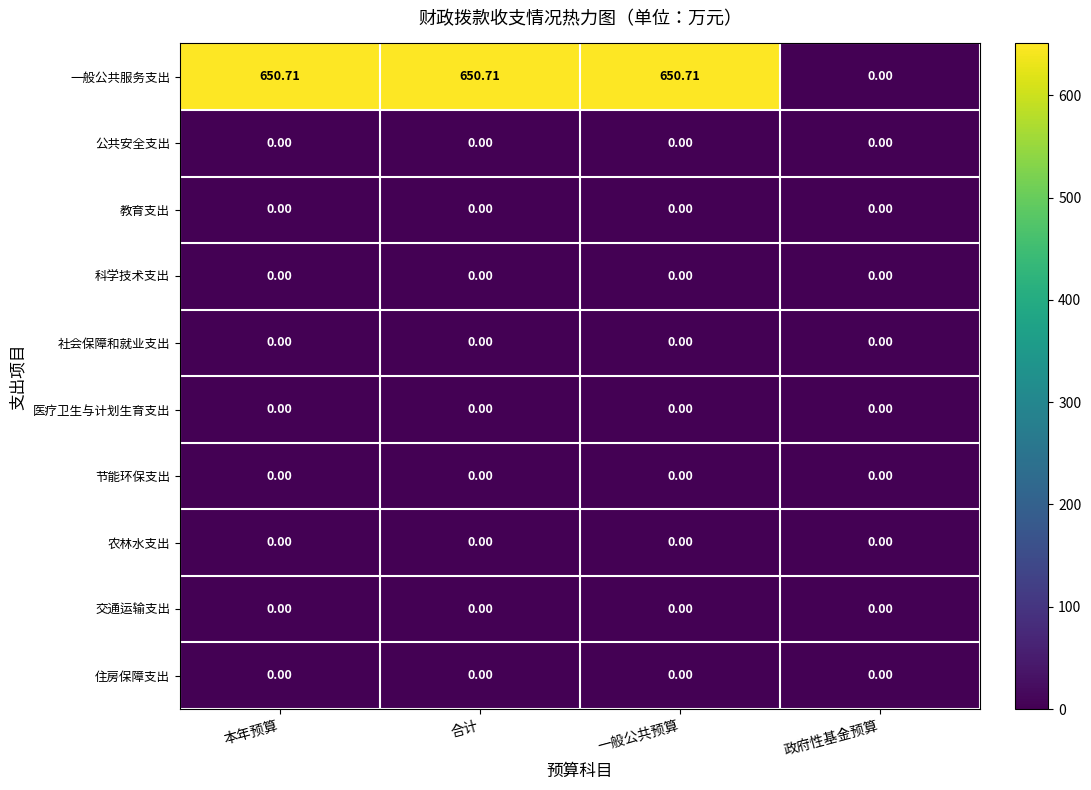

Which series has the widest spread of values?

一般公共服务支出